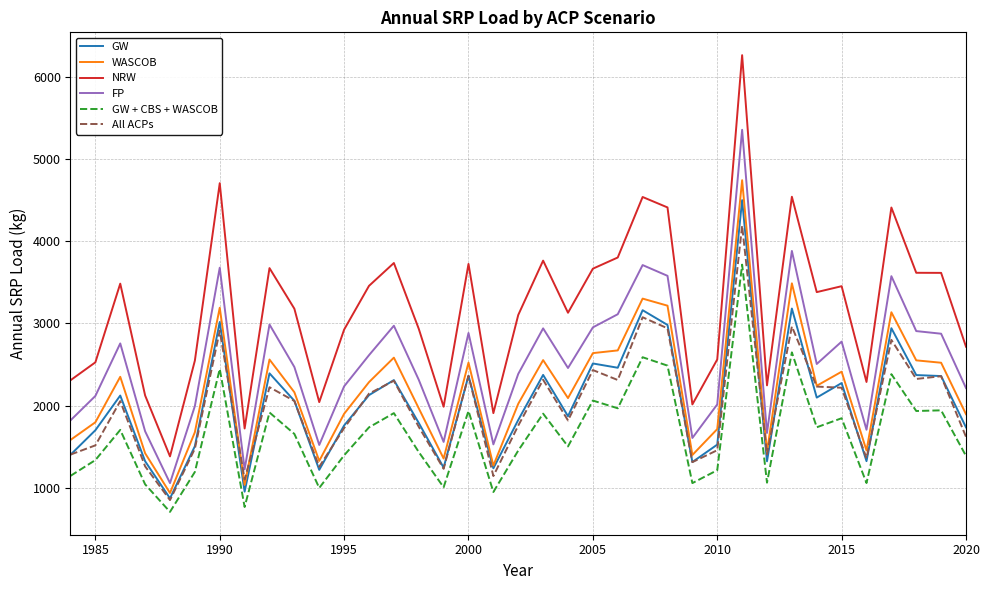

True or false: GW and NRW cross at least once.

False